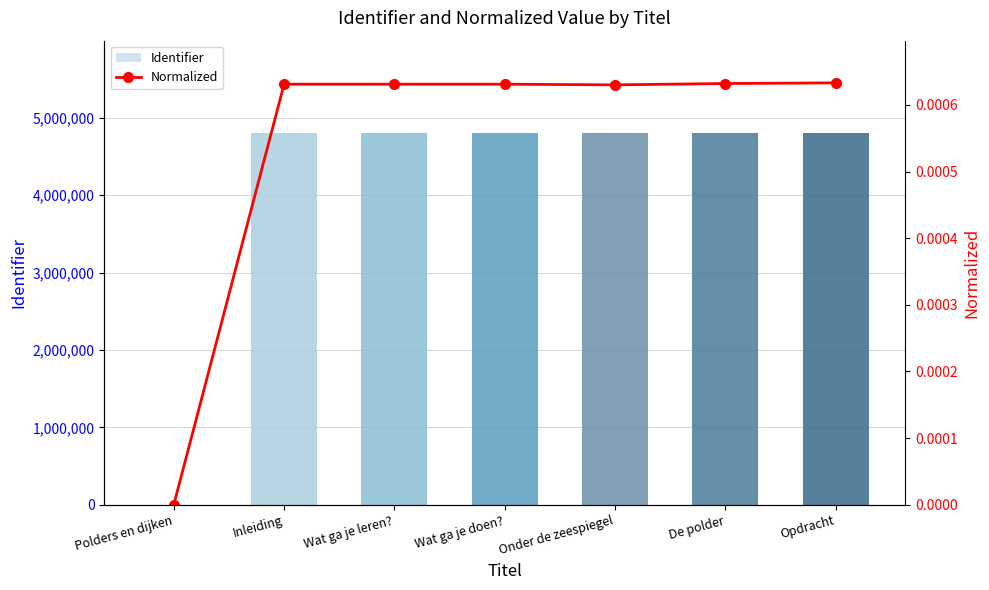

The value of Identifier at Wat ga je doen? is 6364294.6. True or false?

False